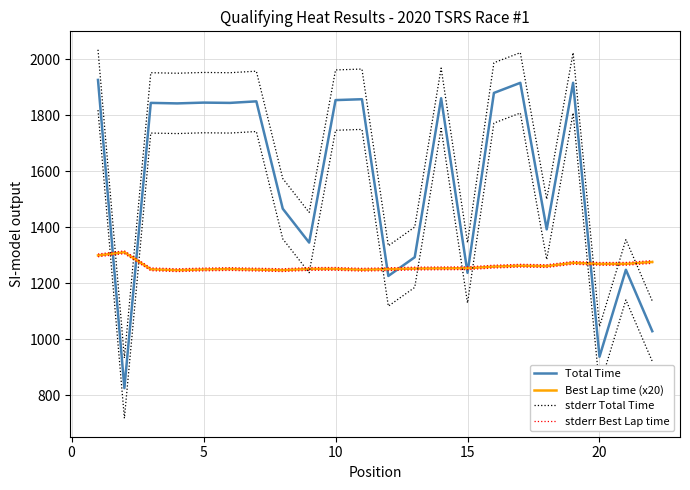

What is the highest value of the Best Lap time (x20) series?

1311.0